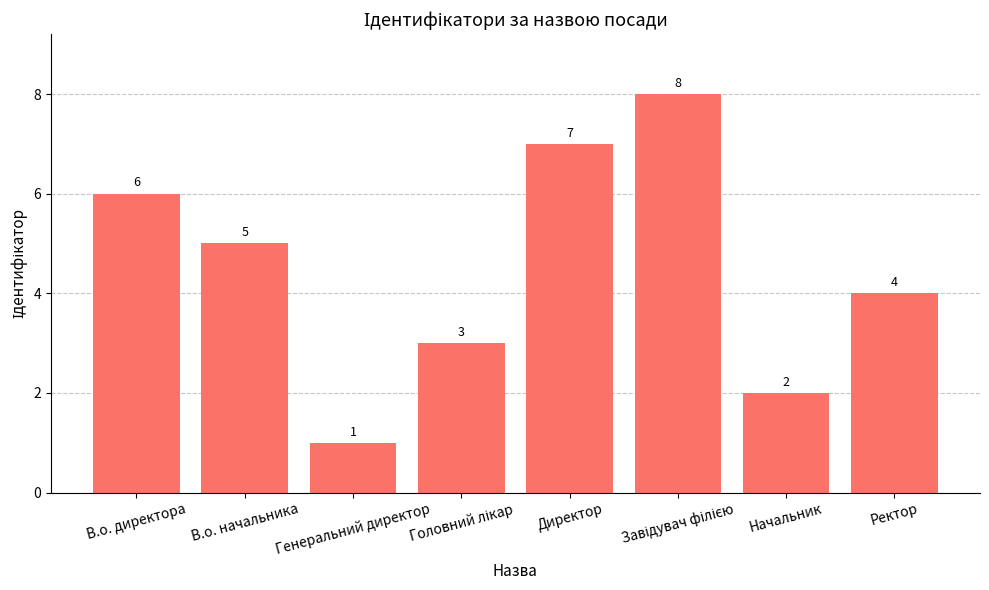

What is the label of the 7th bar from the right?

В.о. начальника